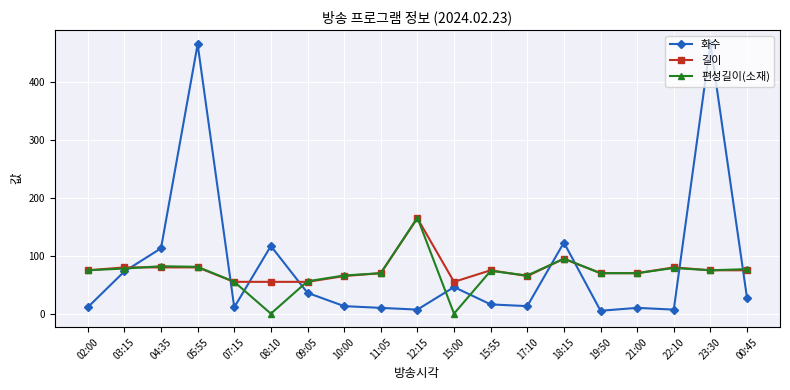

Count the number of categories in the chart.

19